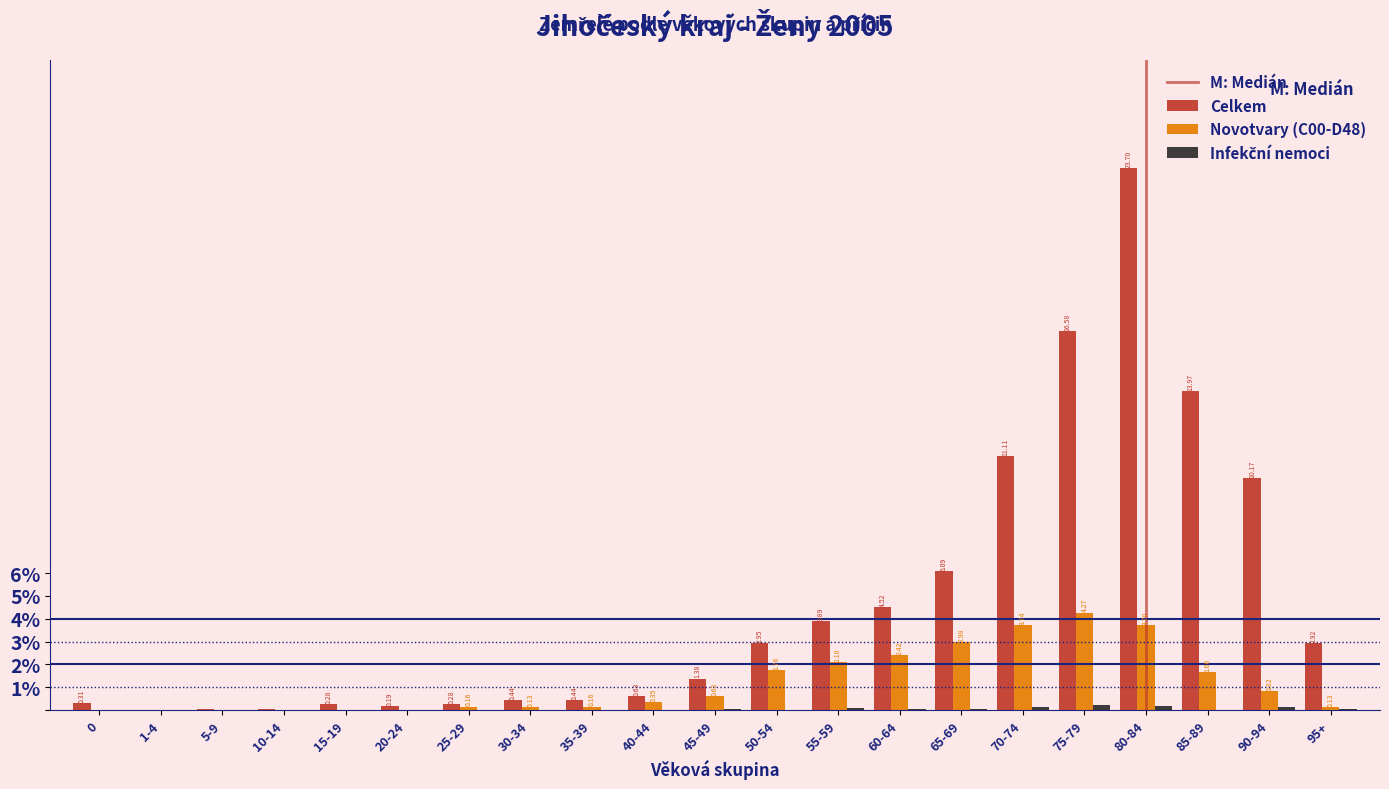

What is the total value across all series at 60-64?

7.0